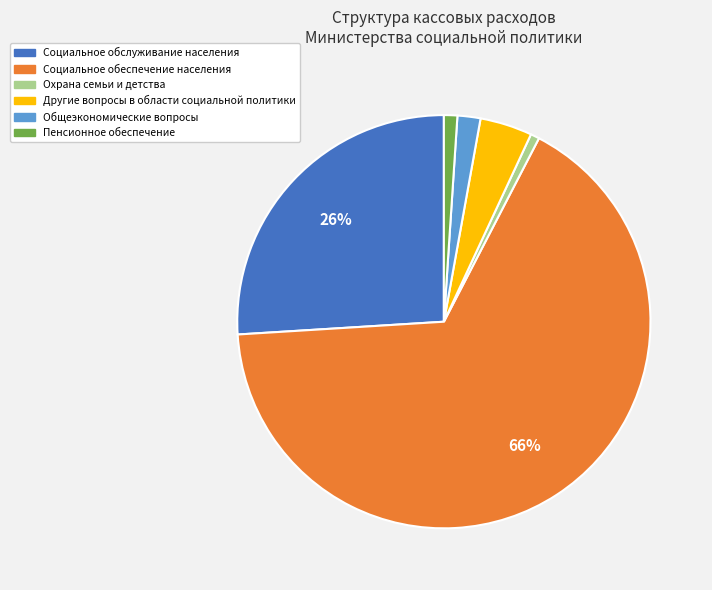

To the nearest percent, what is the combined percentage of Пенсионное обеспечение and Социальное обеспечение населения?

67%